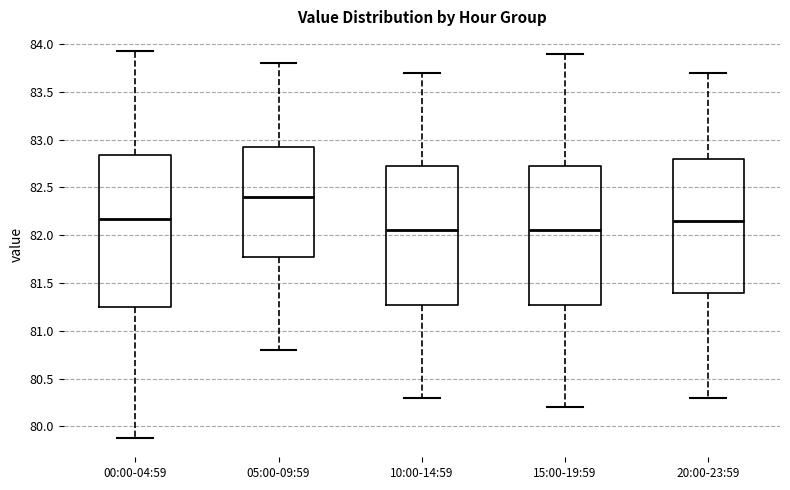

Reading left to right, read every box against the y-axis: the position of its median line, the range the box covers, and the ends of its whiskers. The values are not printed on the chart, so give them approximately, as read against the axis.

00:00-04:59: median 82.15, box 81.25 to 82.85, whiskers 79.90 to 83.95
05:00-09:59: median 82.40, box 81.80 to 82.95, whiskers 80.80 to 83.80
10:00-14:59: median 82.05, box 81.30 to 82.75, whiskers 80.30 to 83.70
15:00-19:59: median 82.05, box 81.30 to 82.75, whiskers 80.20 to 83.90
20:00-23:59: median 82.15, box 81.40 to 82.80, whiskers 80.30 to 83.70